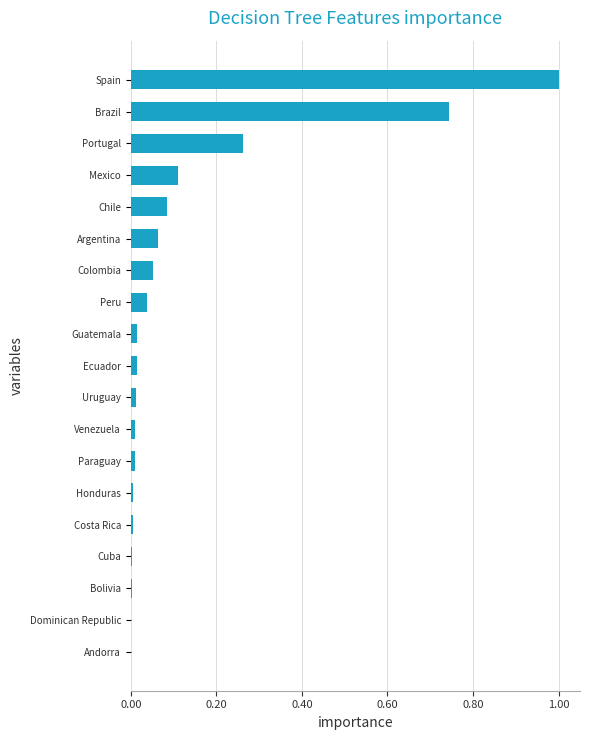

Which has a higher value, Cuba or Brazil?

Brazil